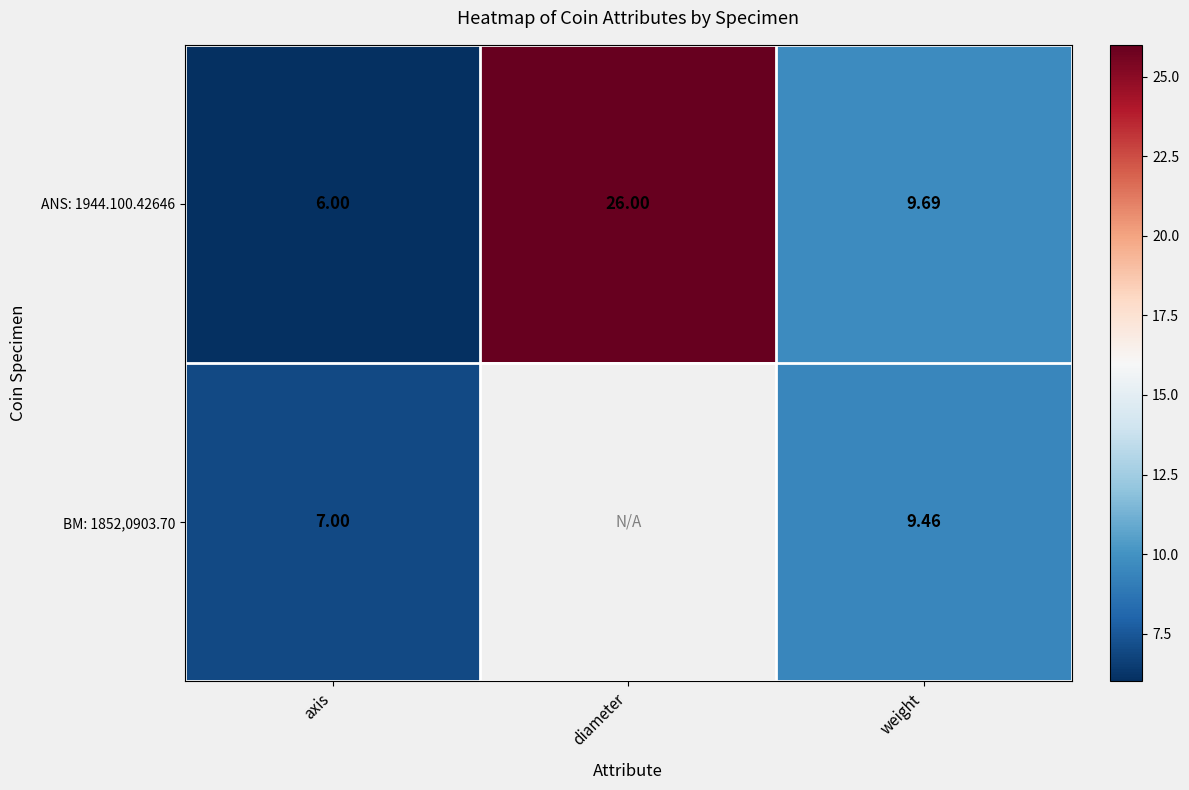

Is the value of BM: 1852,0903.70 at axis greater than the value of ANS: 1944.100.42646 at diameter?

No